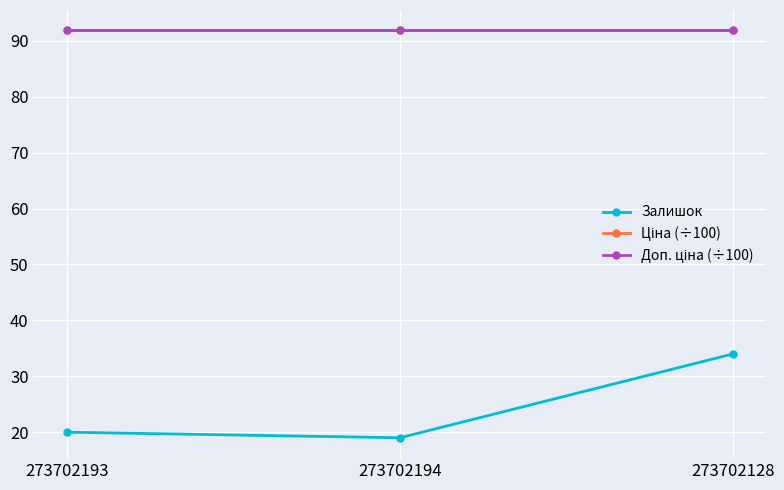

Which label corresponds to the largest value in the chart?

273702193